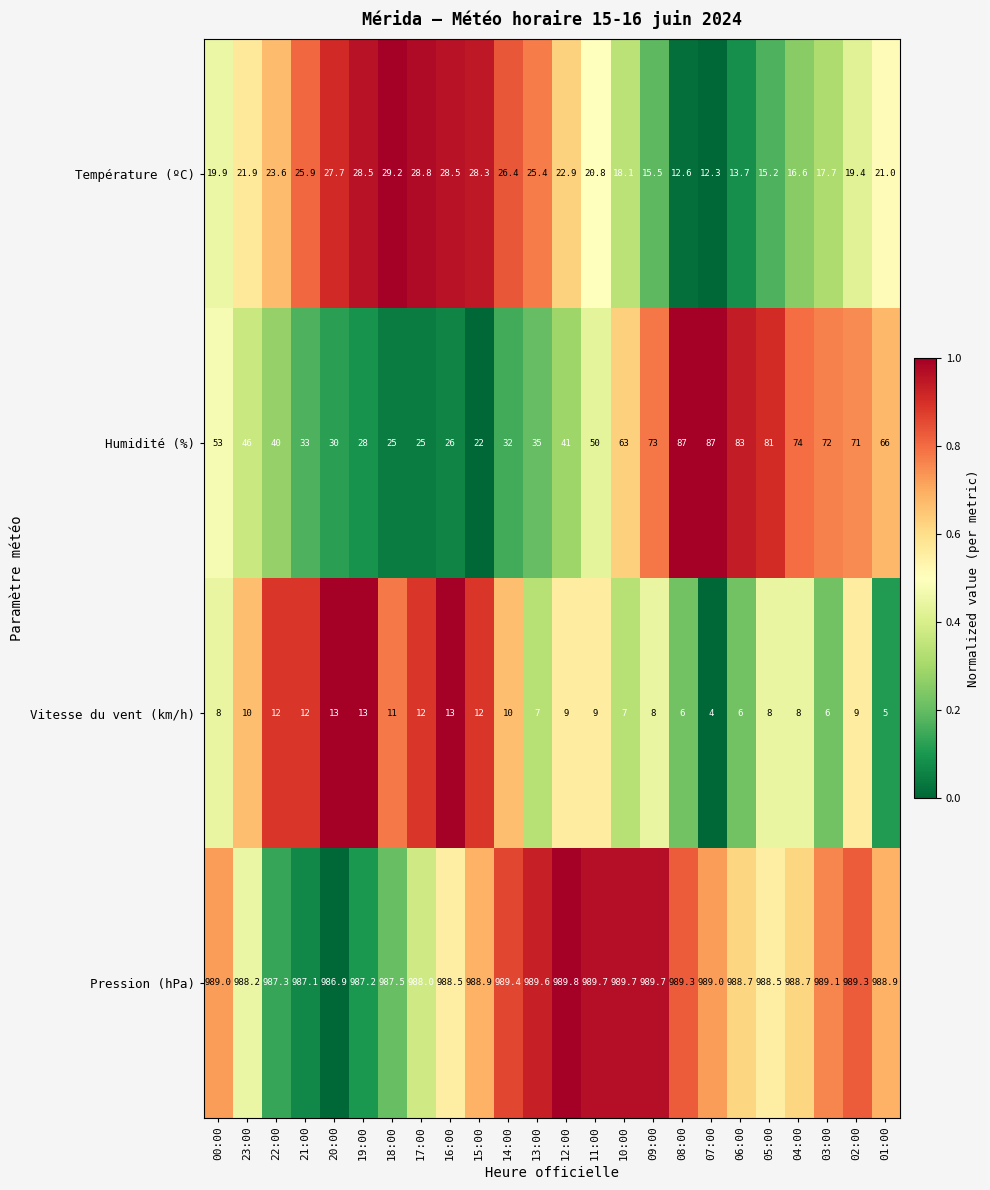

Rank the series by their maximum value, from highest to lowest.

Pression (hPa), Humidité (%), Température (ºC), Vitesse du vent (km/h)